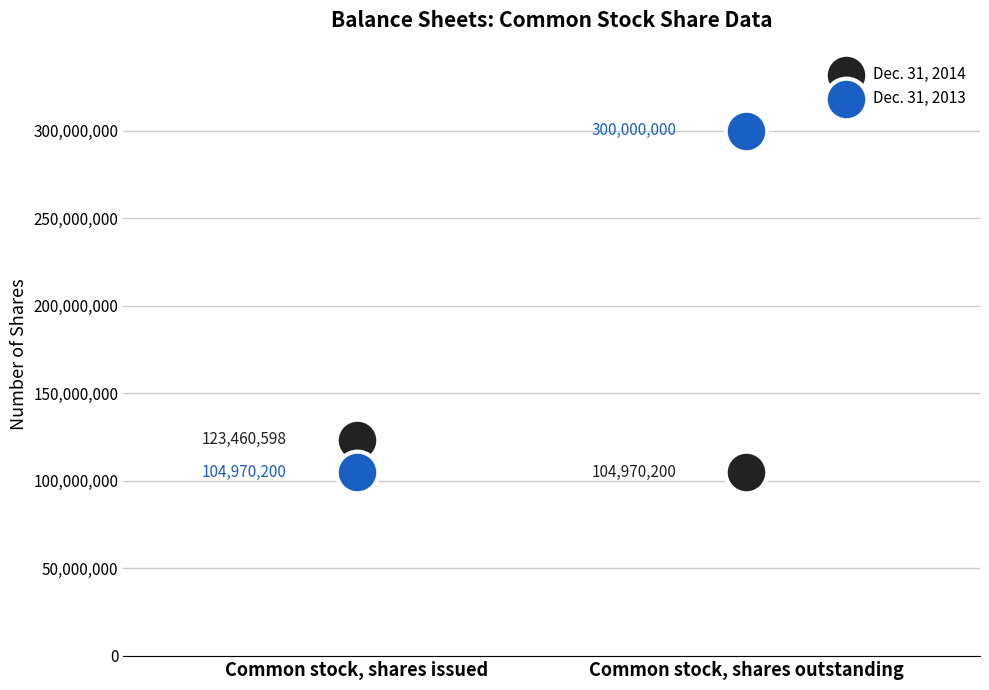

Across all data points, what is the range of Y values (max minus min)?

195029800